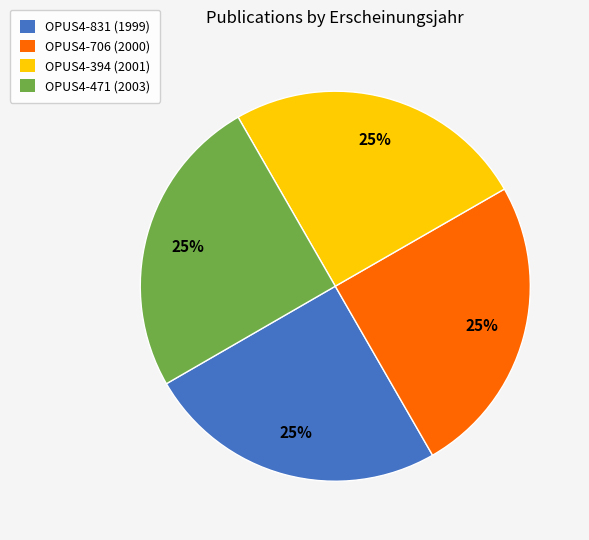

What is the ratio of the value at OPUS4-706 to the value at OPUS4-831?

1.0